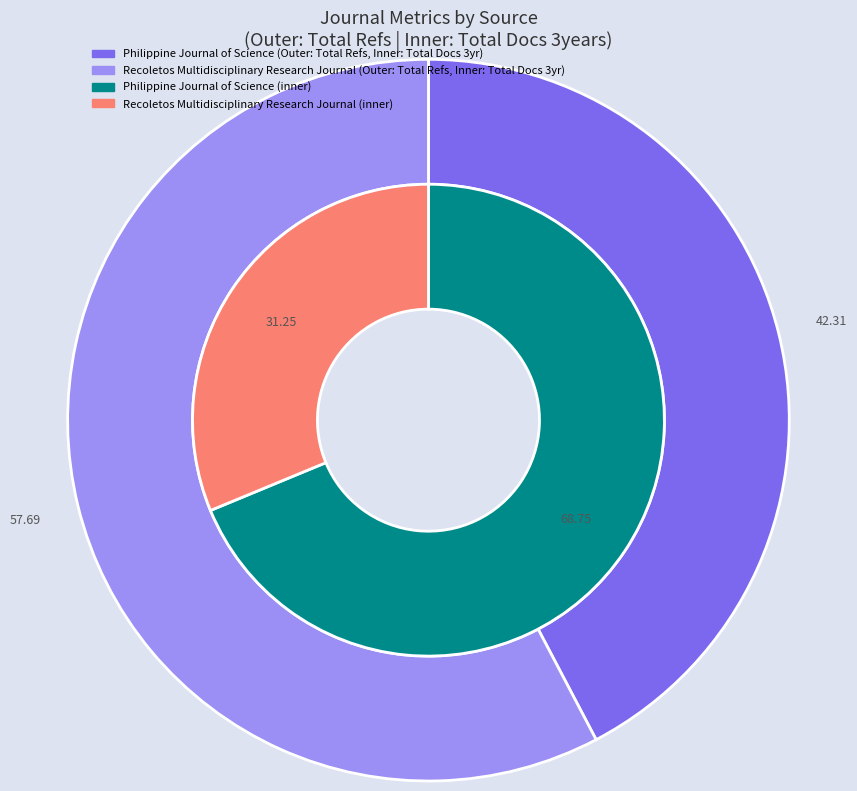

Which category accounts for the majority?

Philippine Journal of Science